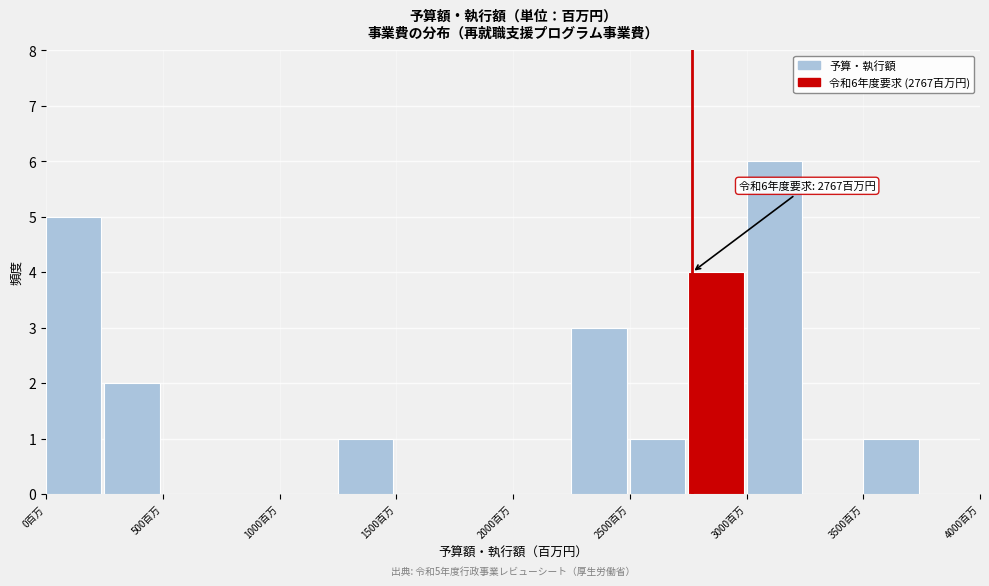

Over which range of the x-axis is the bar tallest?

3000 to 3250